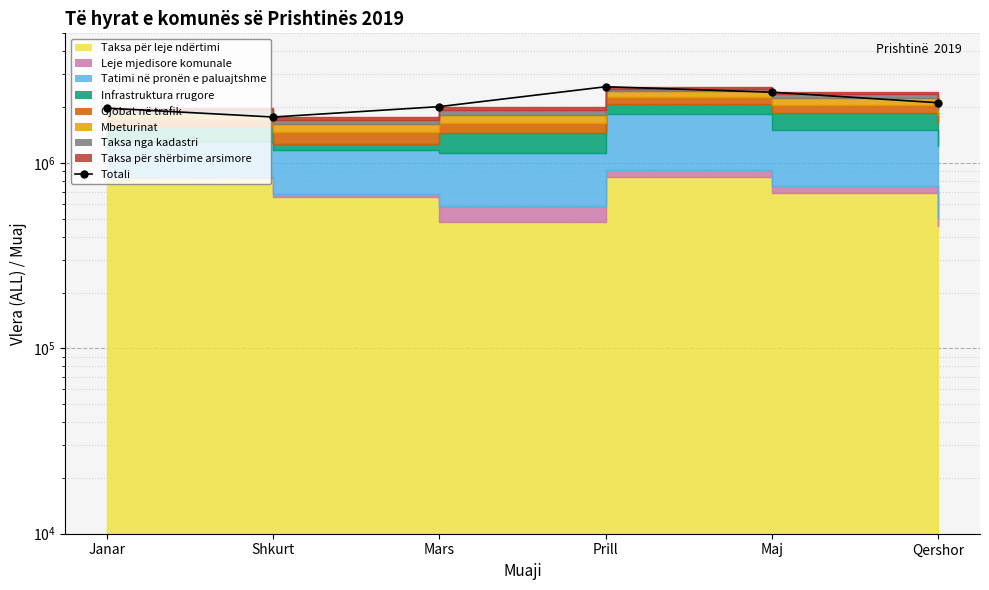

What is the ratio of the value at Qershor to the value at Janar?

1.1